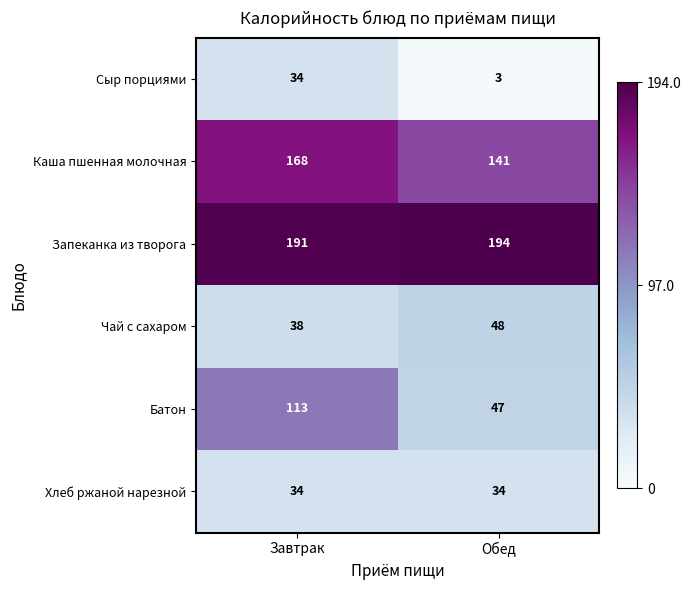

Between Завтрак and Обед, which series saw the biggest shift?

Батон